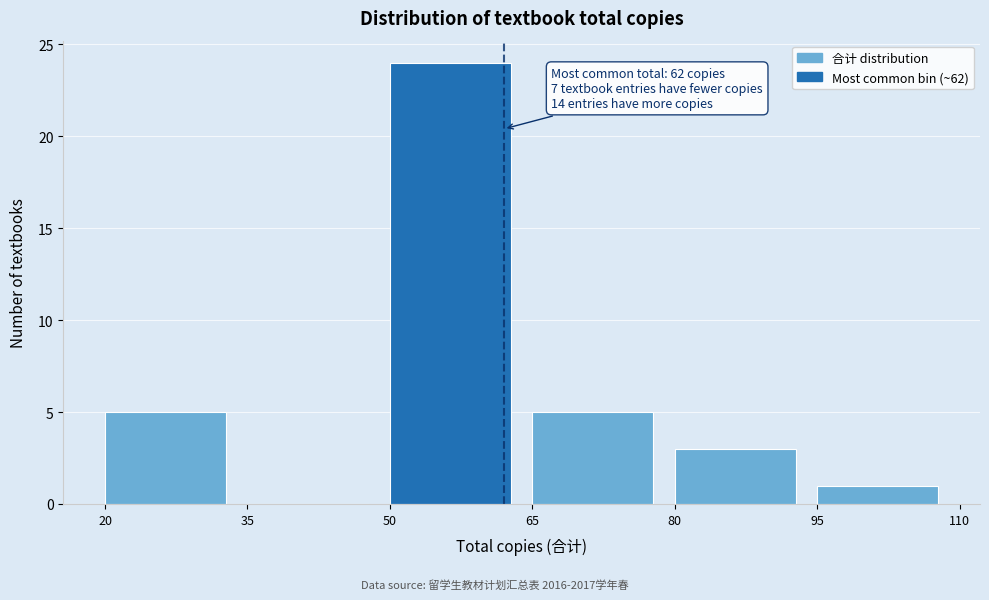

Which range on the x-axis has the tallest bar?

50 to 65